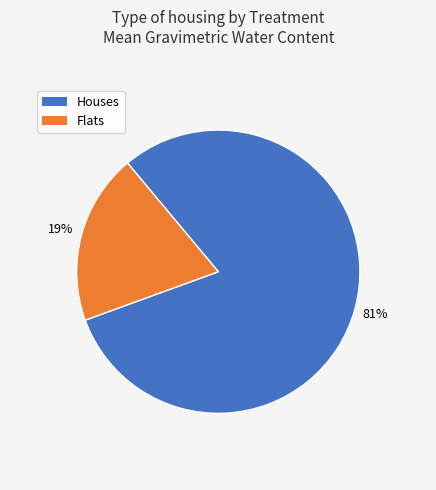

To the nearest percent, what is the average slice percentage?

50%